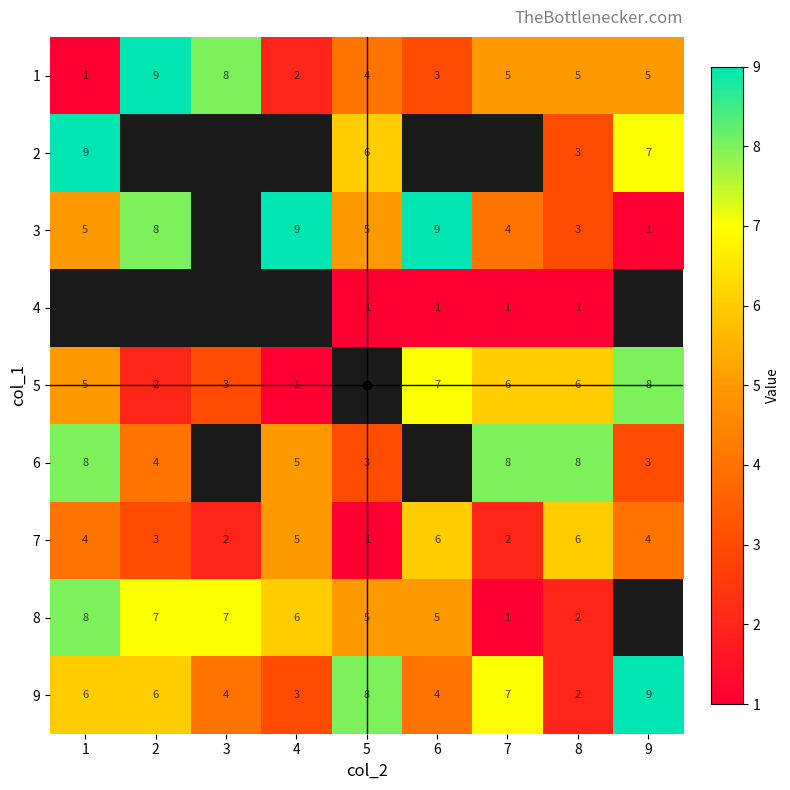

At which category is the sum across all series the highest?

8